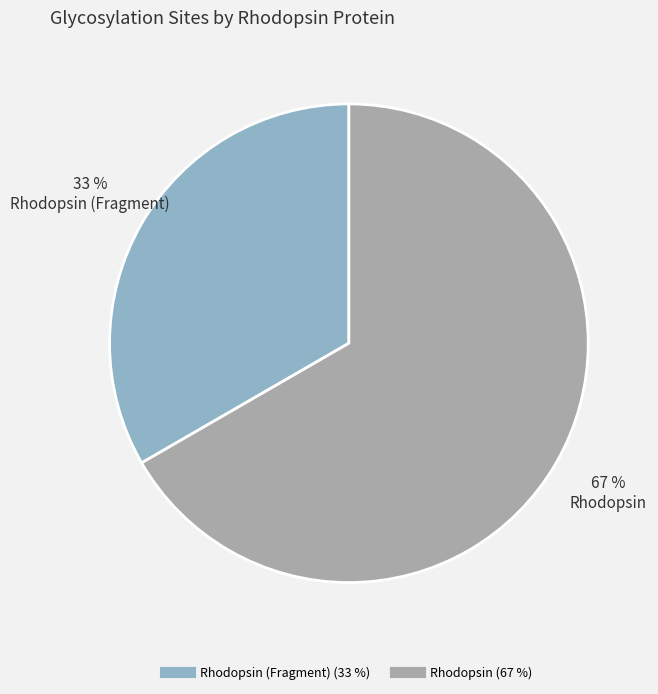

Is there a majority slice in this chart?

Yes